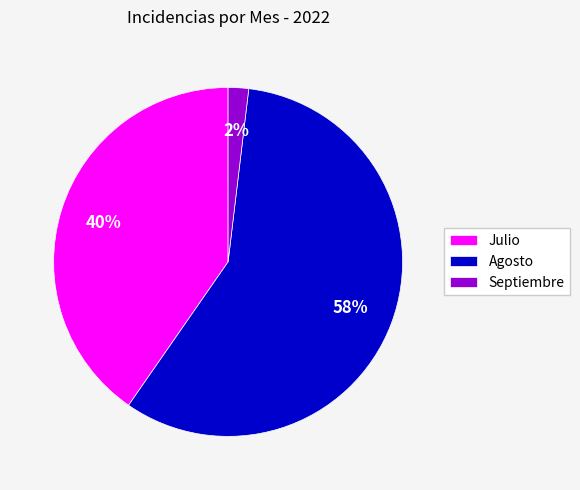

Count the number of slices in the pie.

3